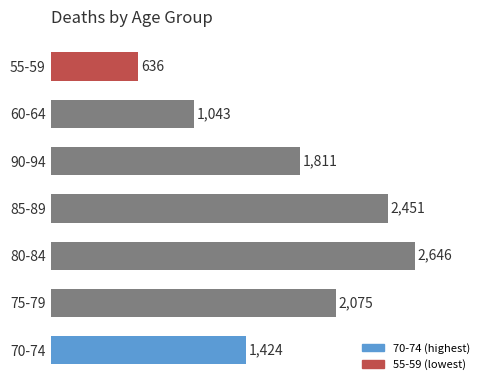

What is the sum of all values?

12086